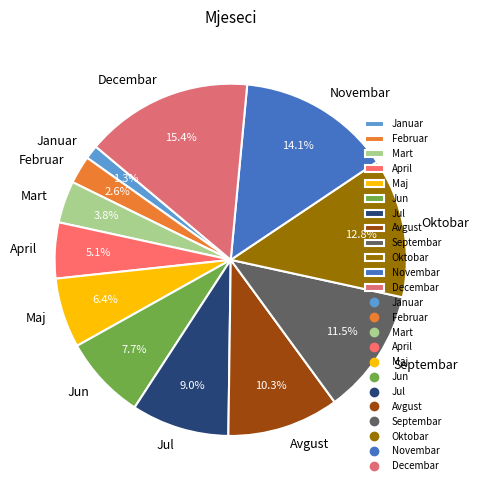

To the nearest percent, what is the combined percentage of Oktobar and Decembar?

28%